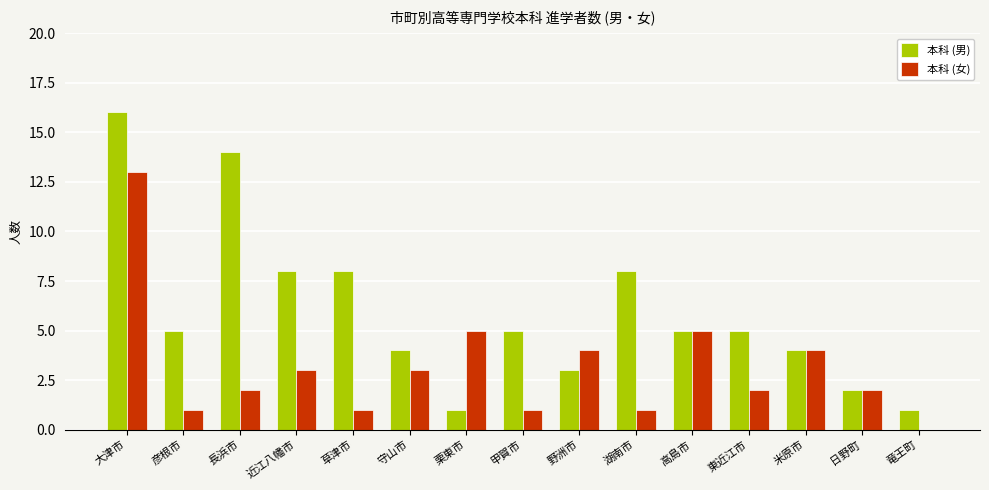

Reading left to right, extract all data points from this chart.

本科 (男): 大津市=16	彦根市=5	長浜市=14	近江八幡市=8	草津市=8	守山市=4	栗東市=1	甲賀市=5	野洲市=3	湖南市=8	高島市=5	東近江市=5	米原市=4	日野町=2	竜王町=1
本科 (女): 大津市=13	彦根市=1	長浜市=2	近江八幡市=3	草津市=1	守山市=3	栗東市=5	甲賀市=1	野洲市=4	湖南市=1	高島市=5	東近江市=2	米原市=4	日野町=2	竜王町=0